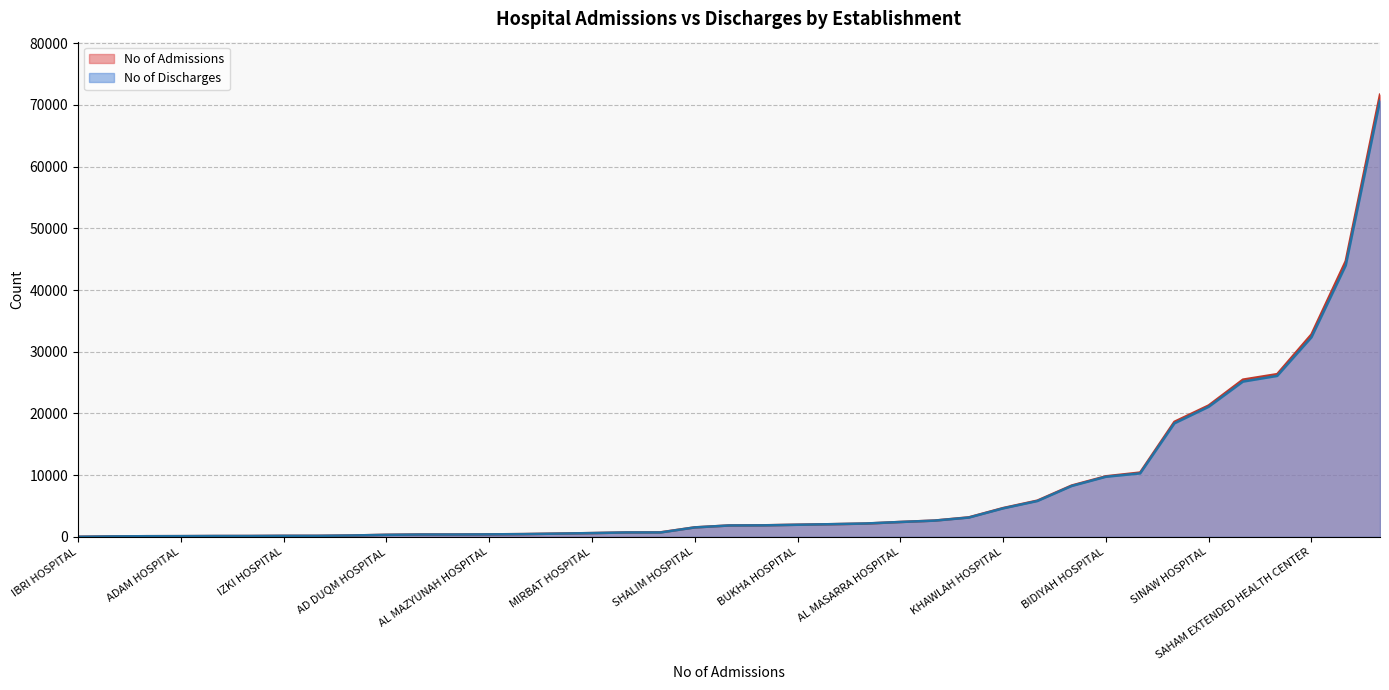

True or false: No of Discharges has a value of 9730 at BIDIYAH HOSPITAL.

True